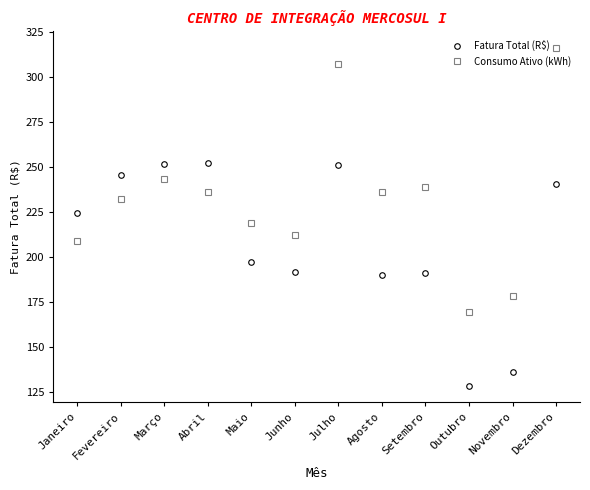

True or false: Fatura Total (R$) and Consumo Ativo (kWh) cross at least once.

True